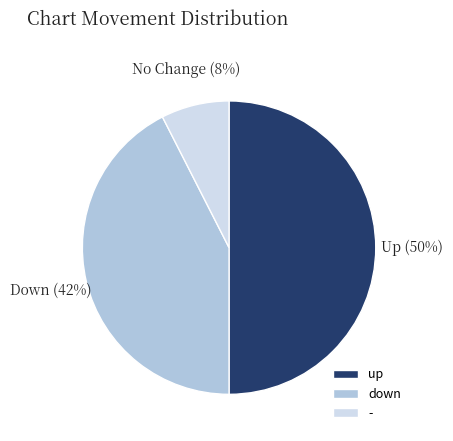

What is the smallest slice in the pie chart?

-